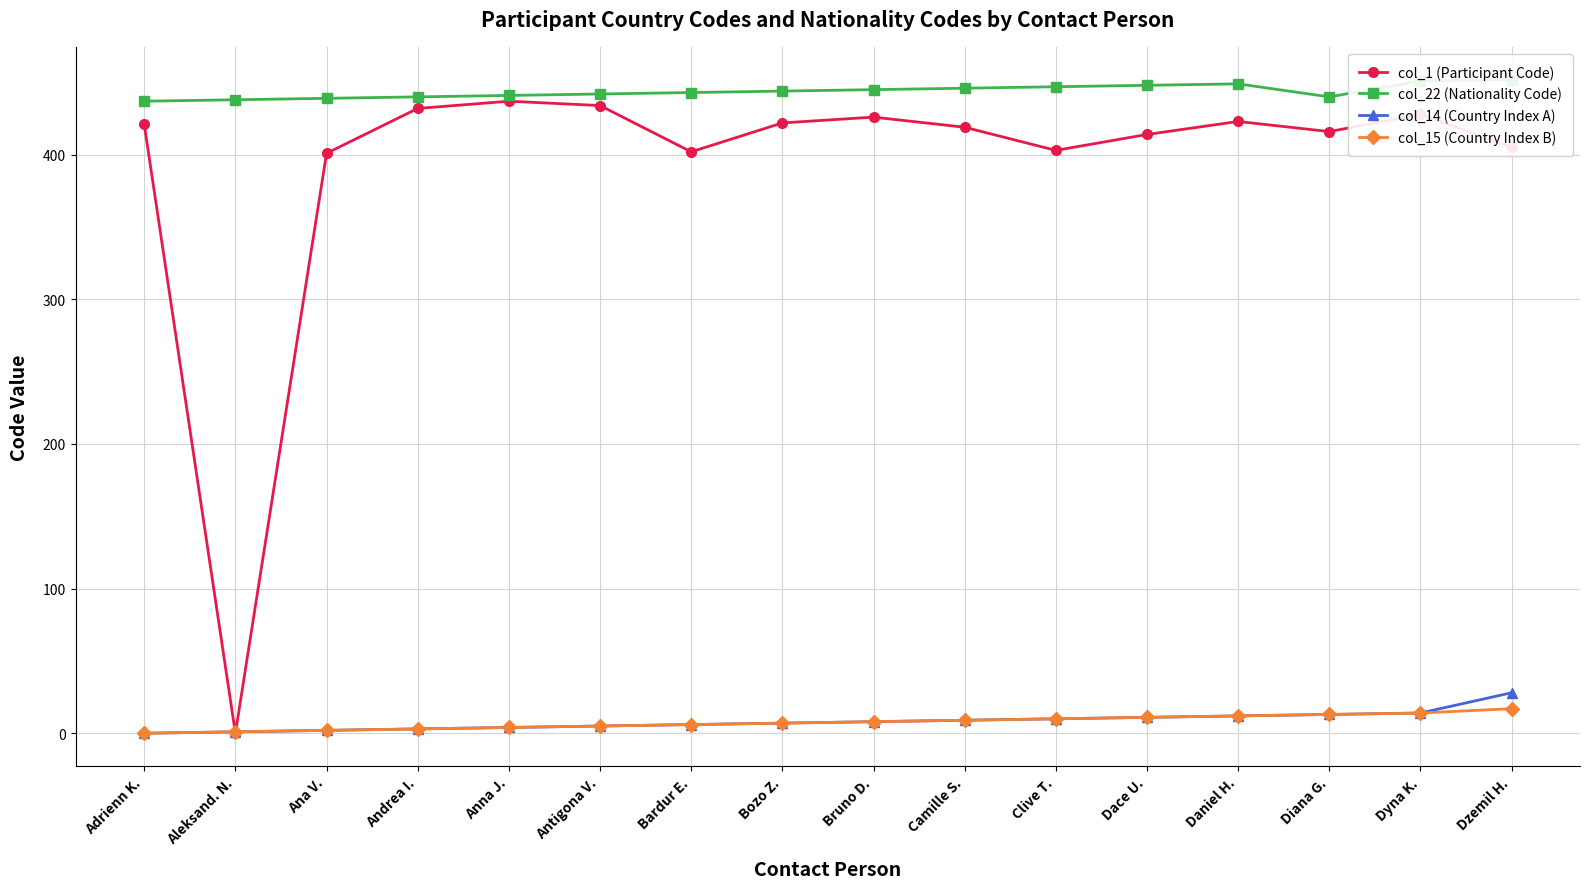

True or false: col_15 (Country Index B) has a value of 11 at Dace U..

True